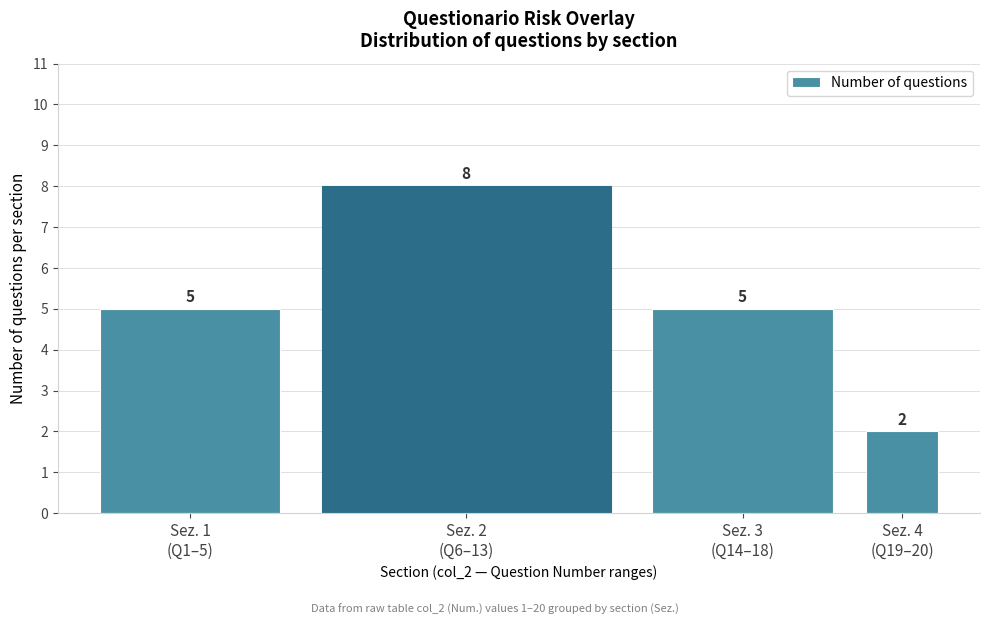

Reading left to right, list all the values displayed in this chart.

5	8	5	2